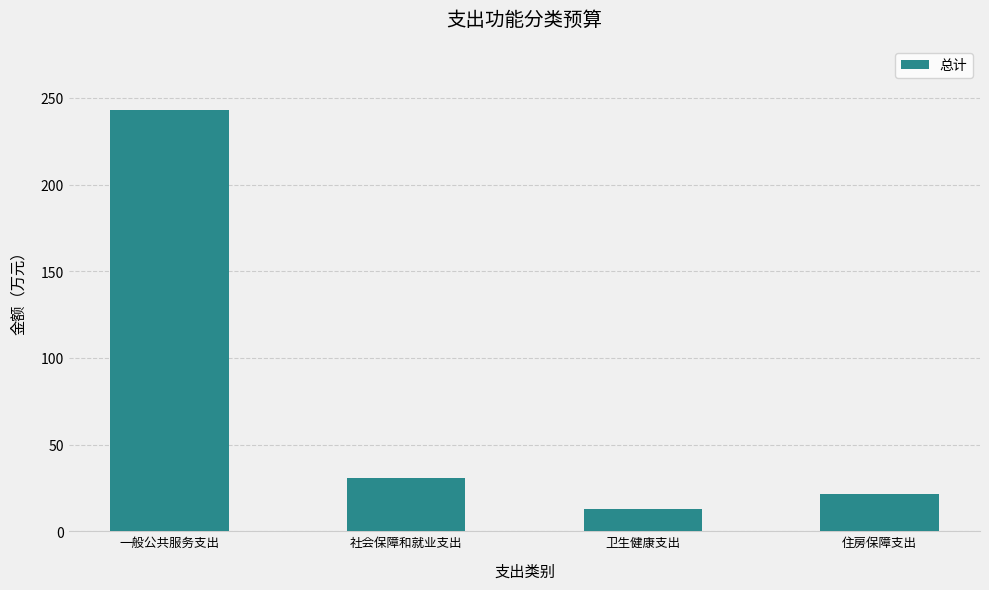

Between 住房保障支出 and 社会保障和就业支出, which is larger?

社会保障和就业支出